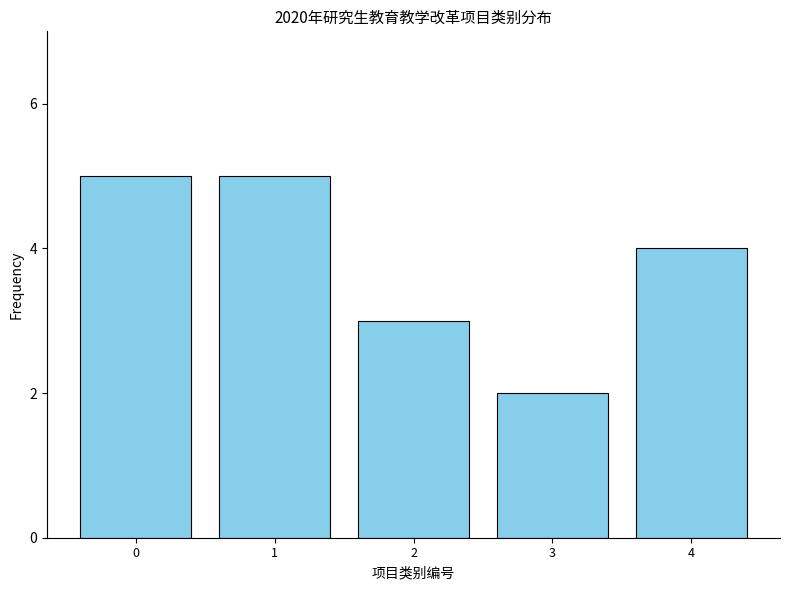

Reading right to left, what are all the values shown in this chart?

4=4	3=2	2=3	1=5	0=5